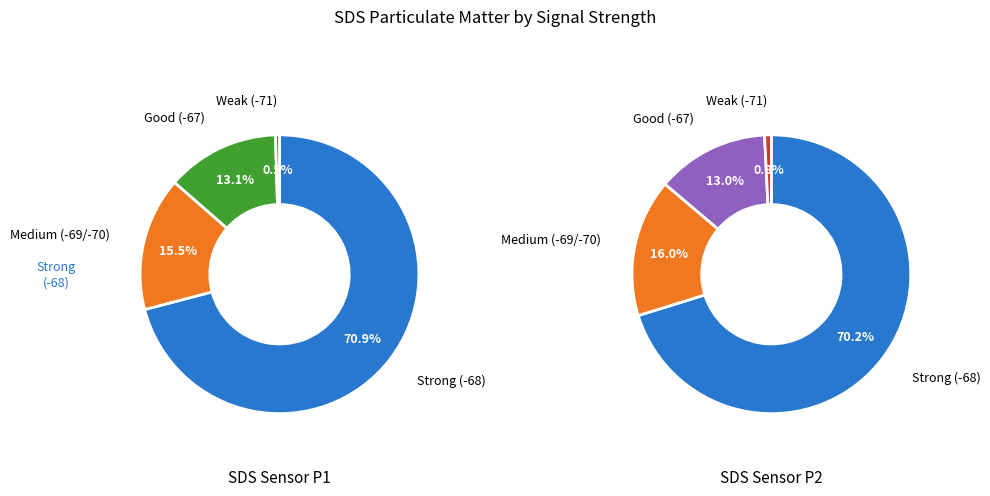

The 8 slice represents 11% of the pie. True or false?

False